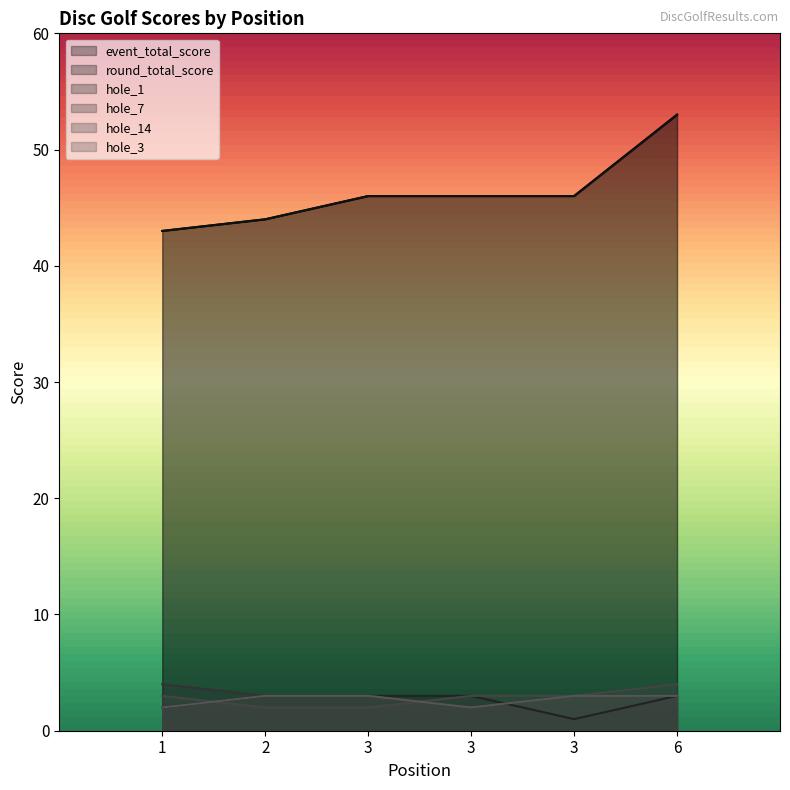

Reading right to left, what are all the values shown in this chart?

event_total_score: 53	46	46	46	44	43
round_total_score: 53	46	46	46	44	43
hole_1: 3	1	3	3	3	2
hole_7: 3	3	2	3	3	4
hole_14: 4	3	3	2	2	3
hole_3: 3	3	2	3	3	2